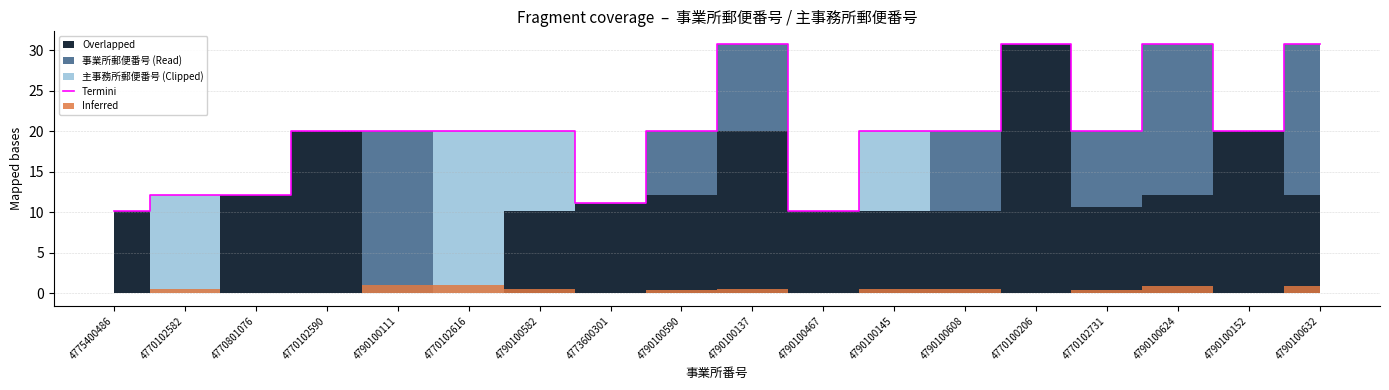

How many data points does each series have?

18